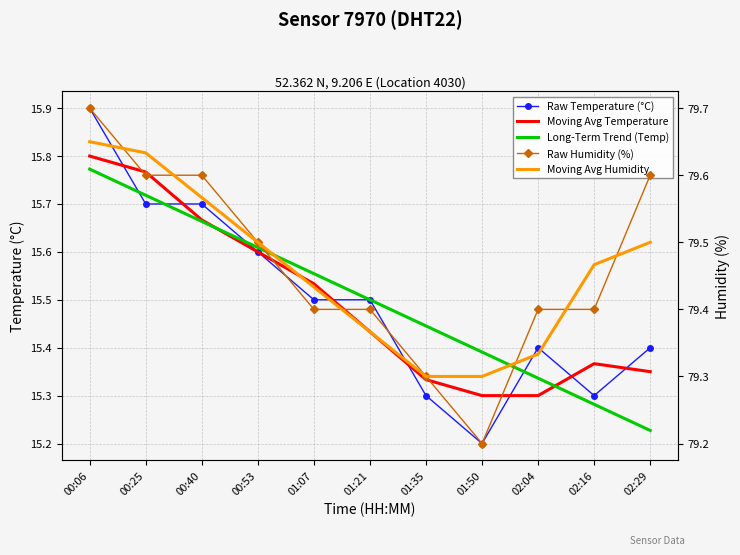

Which label corresponds to the largest value in the chart?

00:06